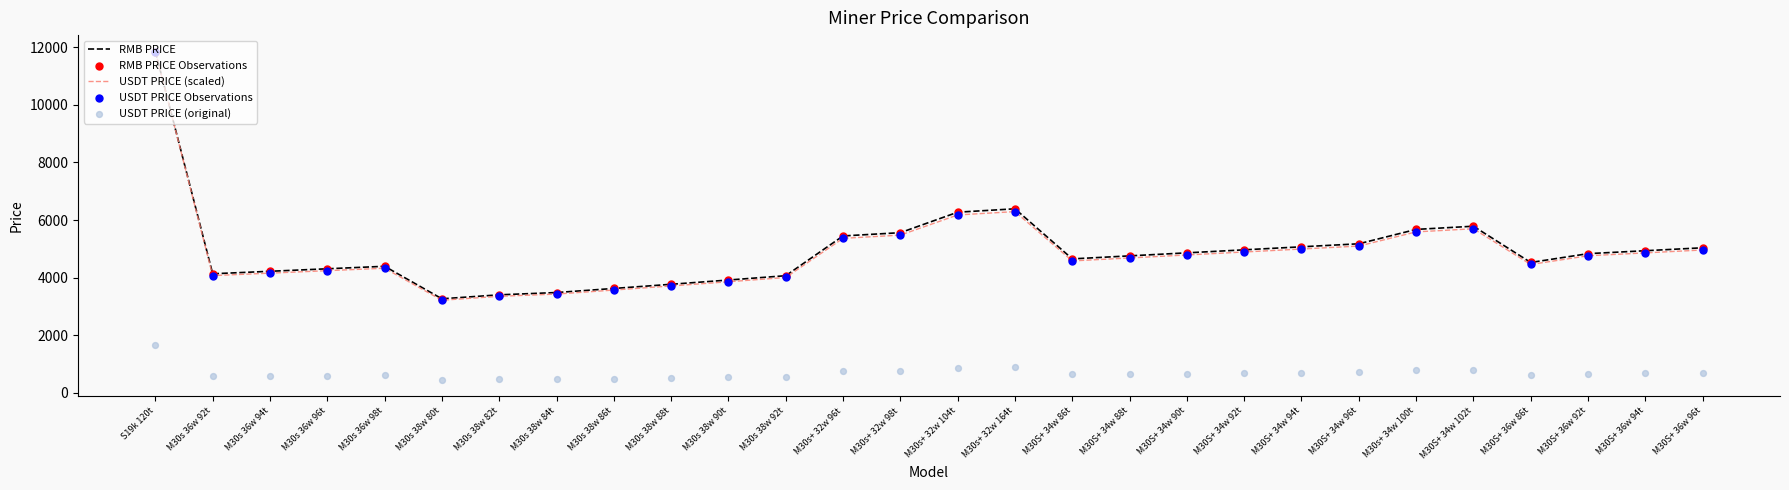

What is the total value across all series at M30s 38w 88t?

15491.5